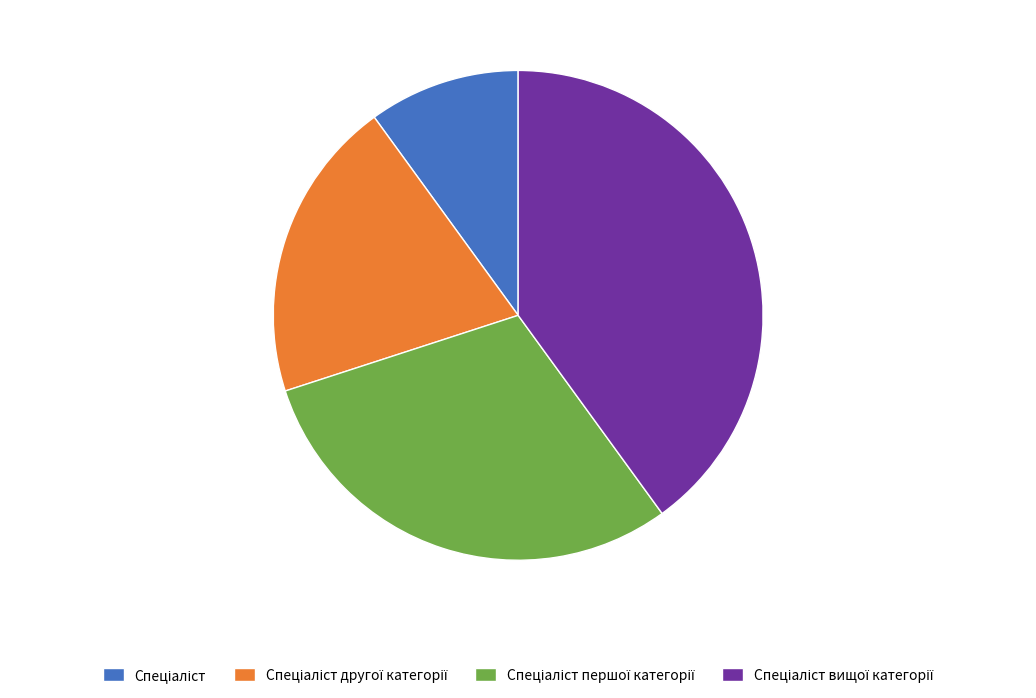

Does any single category account for the majority?

No